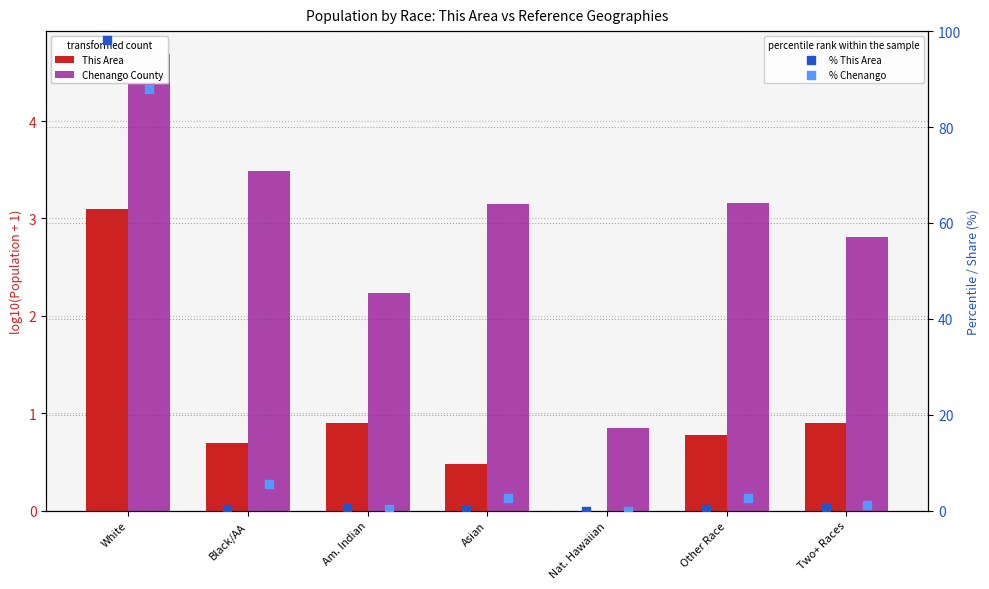

At which category is the sum across all series the highest?

White